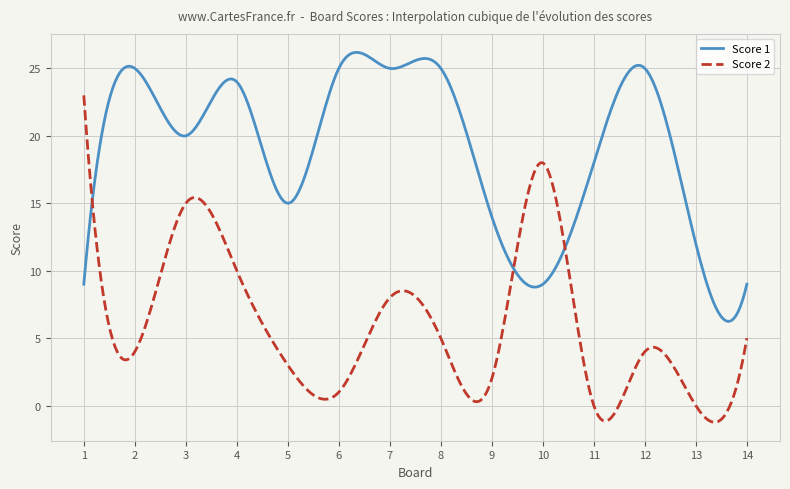

What is the maximum value for Score 1?

26.2